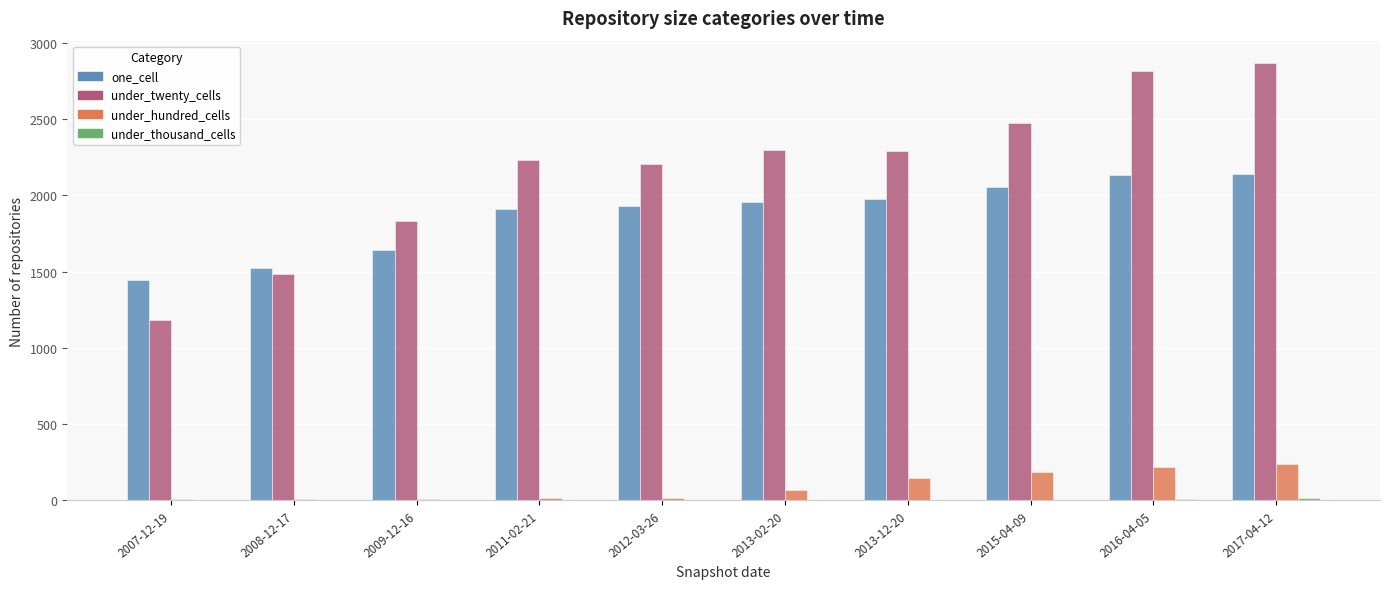

True or false: under_twenty_cells has a value of 2292 at 2013-12-20.

True